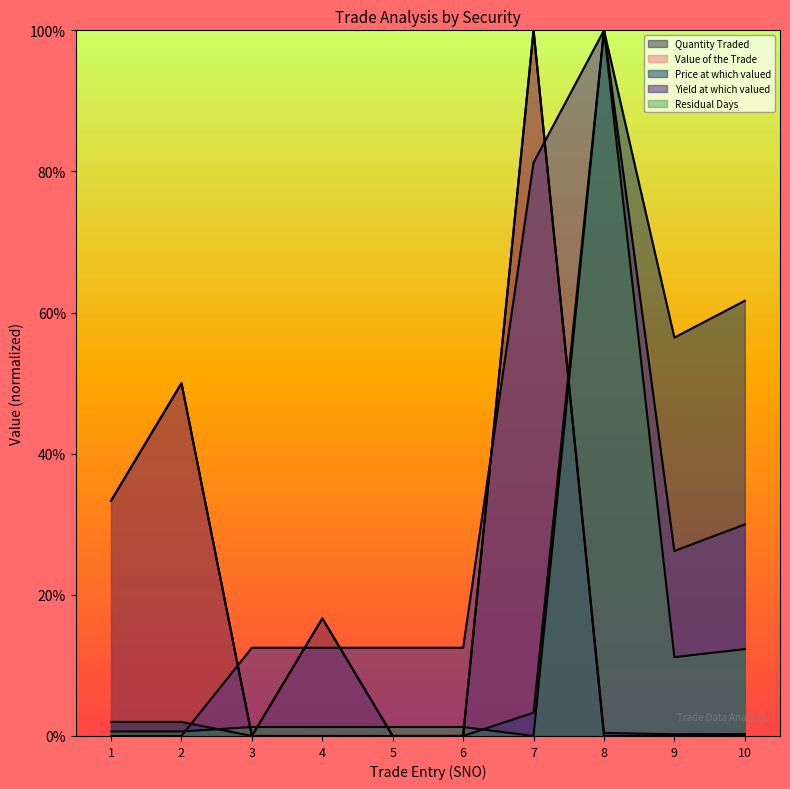

Which category has the highest value across all series?

7